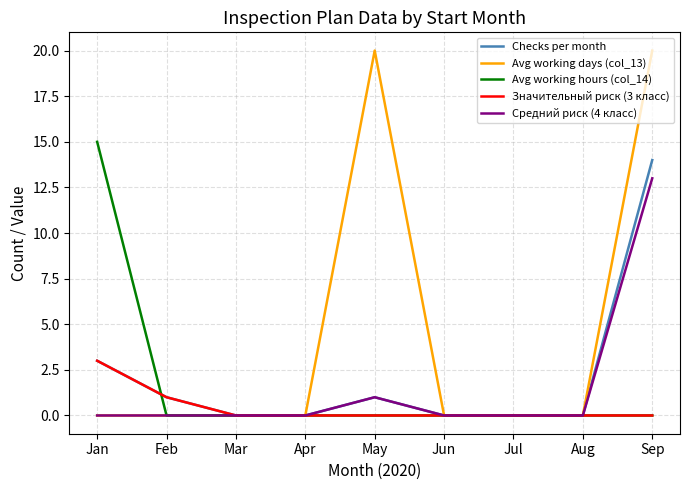

Which series has the largest total across all categories?

Avg working days (col_13)